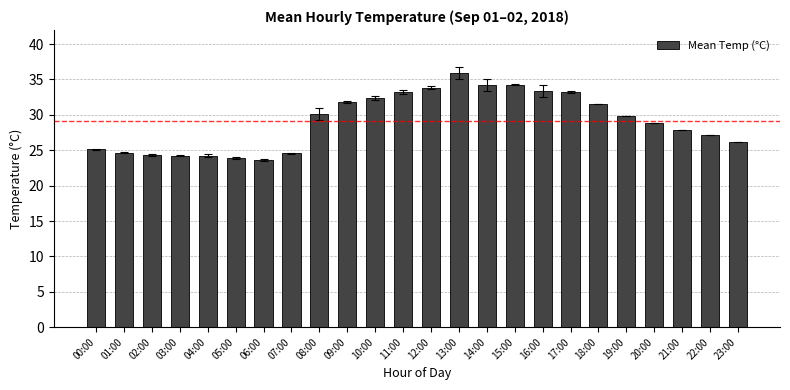

What is the ratio of the value at 09:00 to the value at 14:00?

0.9